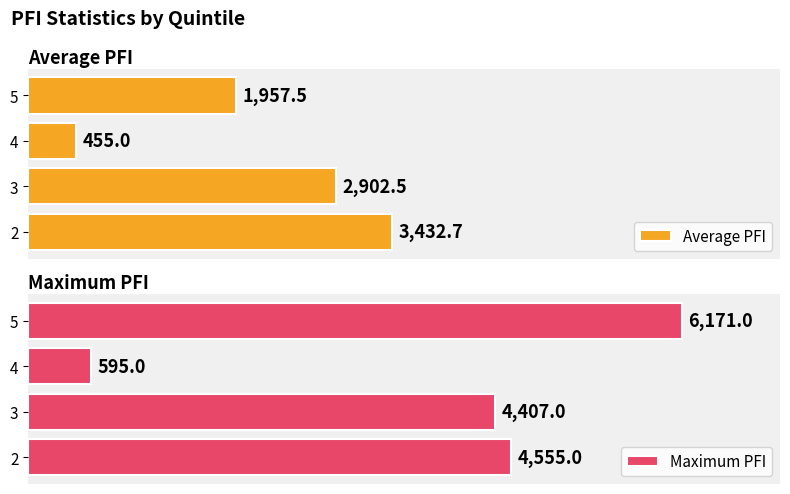

Is it true that Maximum PFI equals 7417.8 at 2?

False